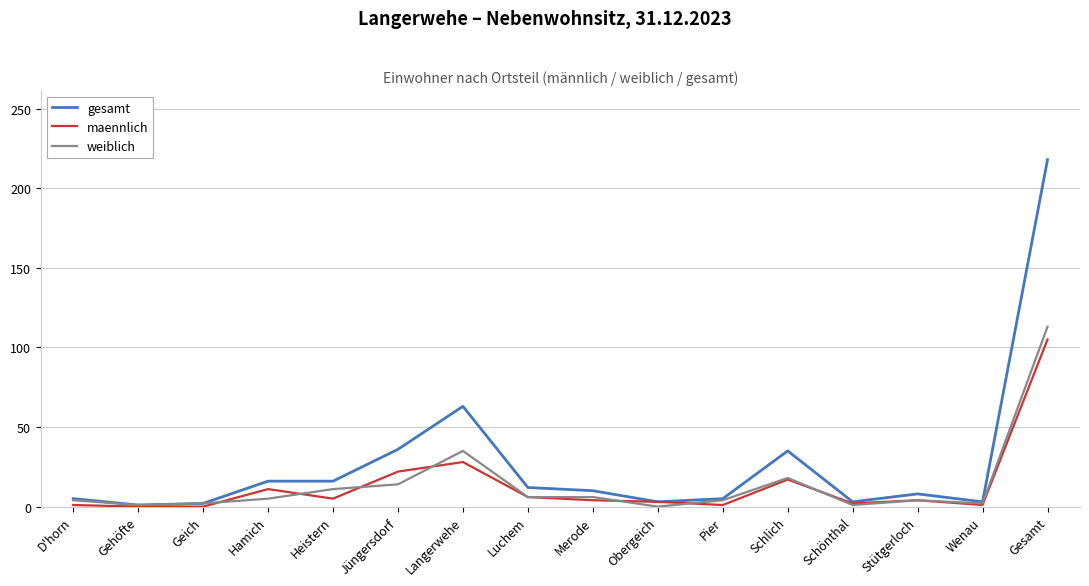

At which category does weiblich reach its first local peak?

Langerwehe